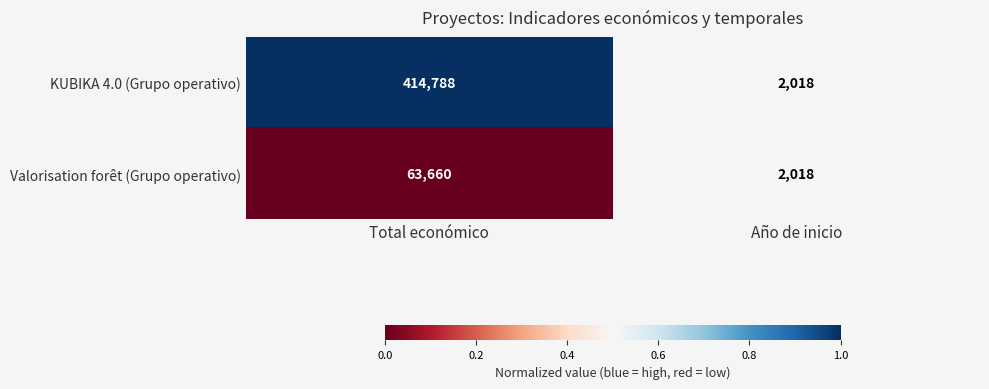

Which series has the largest range (max minus min)?

KUBIKA 4.0 (Grupo operativo)